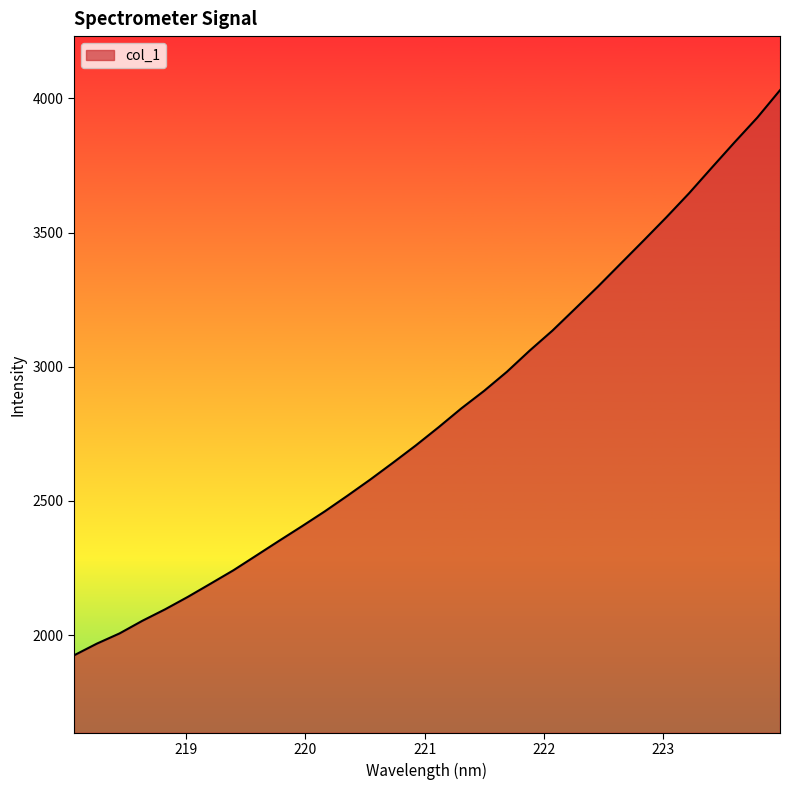

What is the difference between the maximum and minimum values?

2106.3